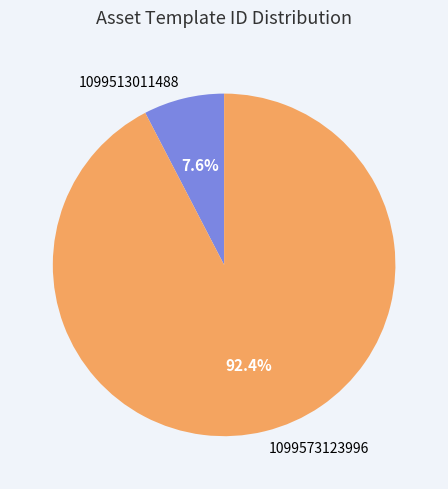

How many segments does this pie chart have?

2